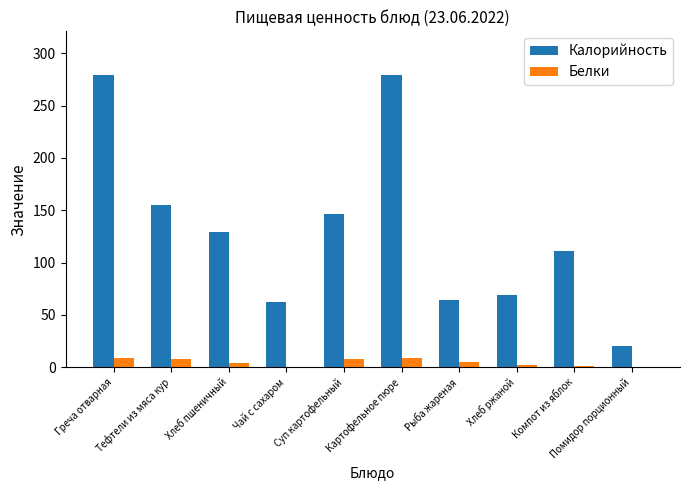

Which series has the largest total across all categories?

Калорийность